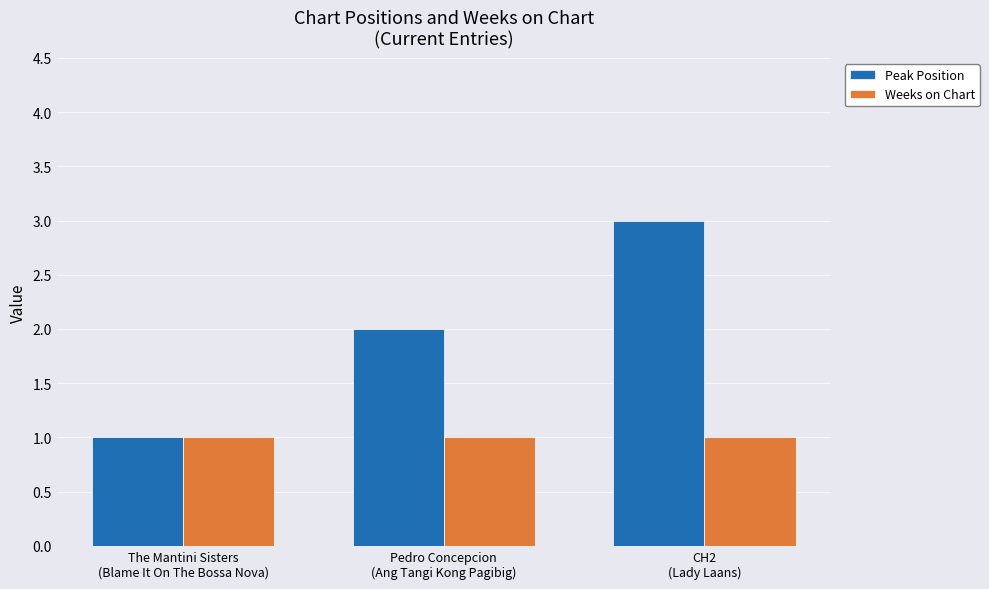

Rank the series by their maximum value, from highest to lowest.

Peak Position, Weeks on Chart